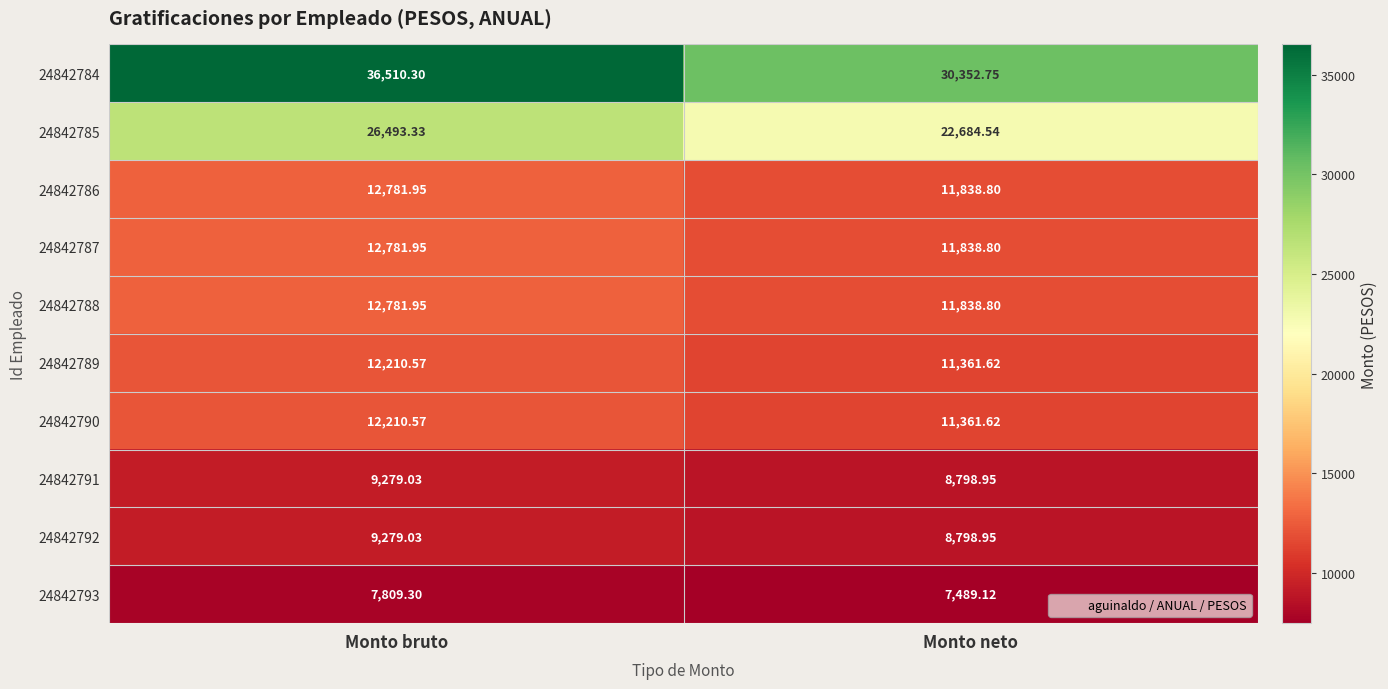

How many values in the 24842786 series are below 12781?

1